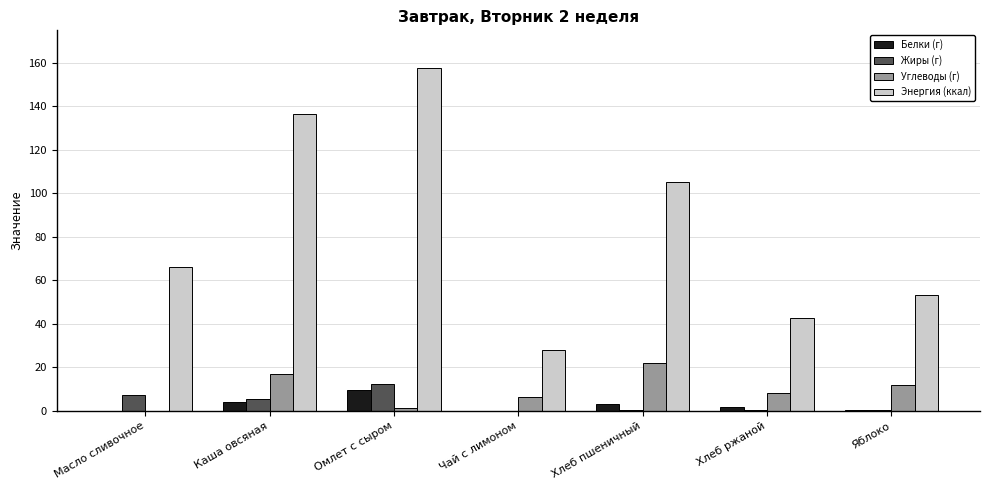

Which series changed the most between Масло сливочное and Чай с лимоном?

Энергия (ккал)